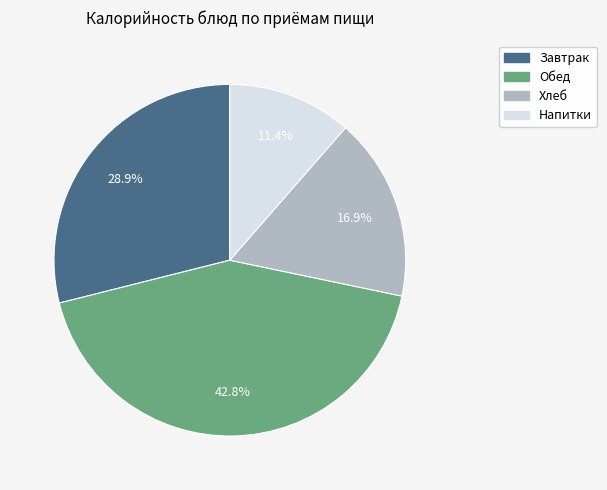

How many slices are in this pie chart?

4